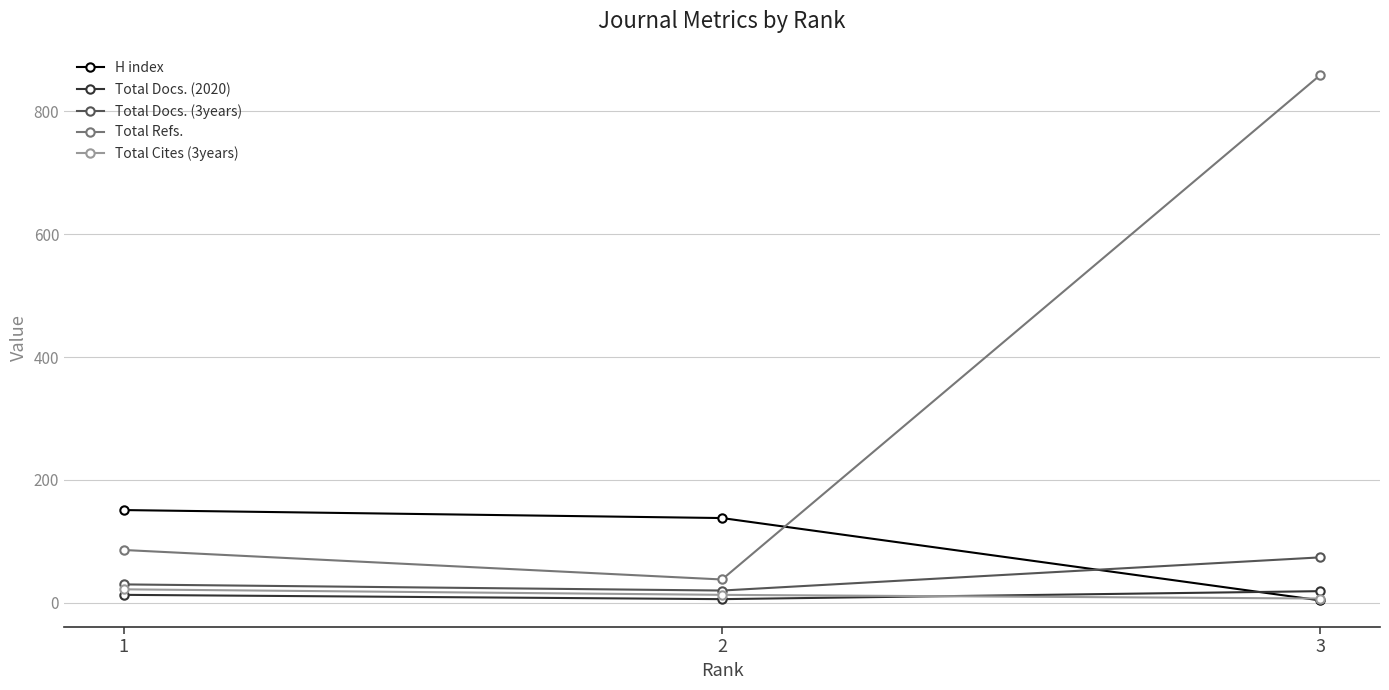

What is the average value of the Total Refs. series?

328